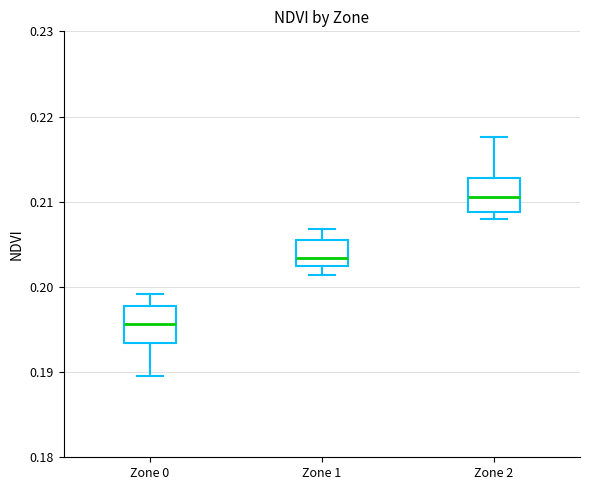

Reading left to right, transcribe this box plot: for each box, give where its median line is, the range the box spans, and where its two whiskers end, as read against the y-axis. The values are not printed on the chart, so give them approximately, as read against the axis.

Zone 0: median 0.196, box 0.193 to 0.198, whiskers 0.190 to 0.199
Zone 1: median 0.203, box 0.202 to 0.205, whiskers 0.201 to 0.207
Zone 2: median 0.211, box 0.209 to 0.213, whiskers 0.208 to 0.218